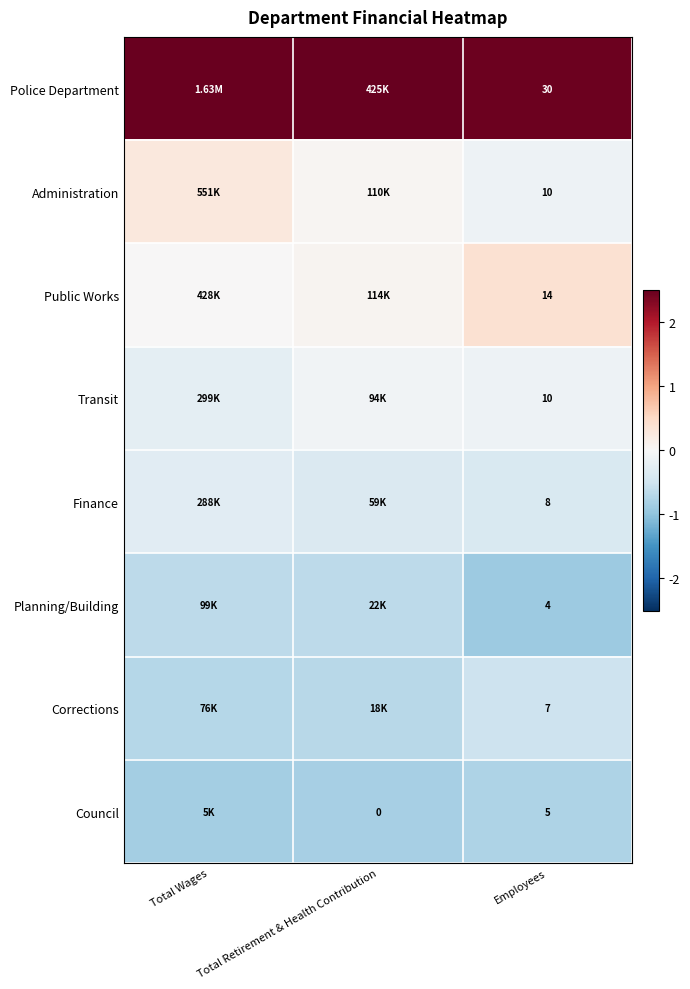

At Total Retirement & Health Contribution, list the series in order from smallest to largest.

Council, Corrections, Planning/Building, Finance, Transit, Administration, Public Works, Police Department